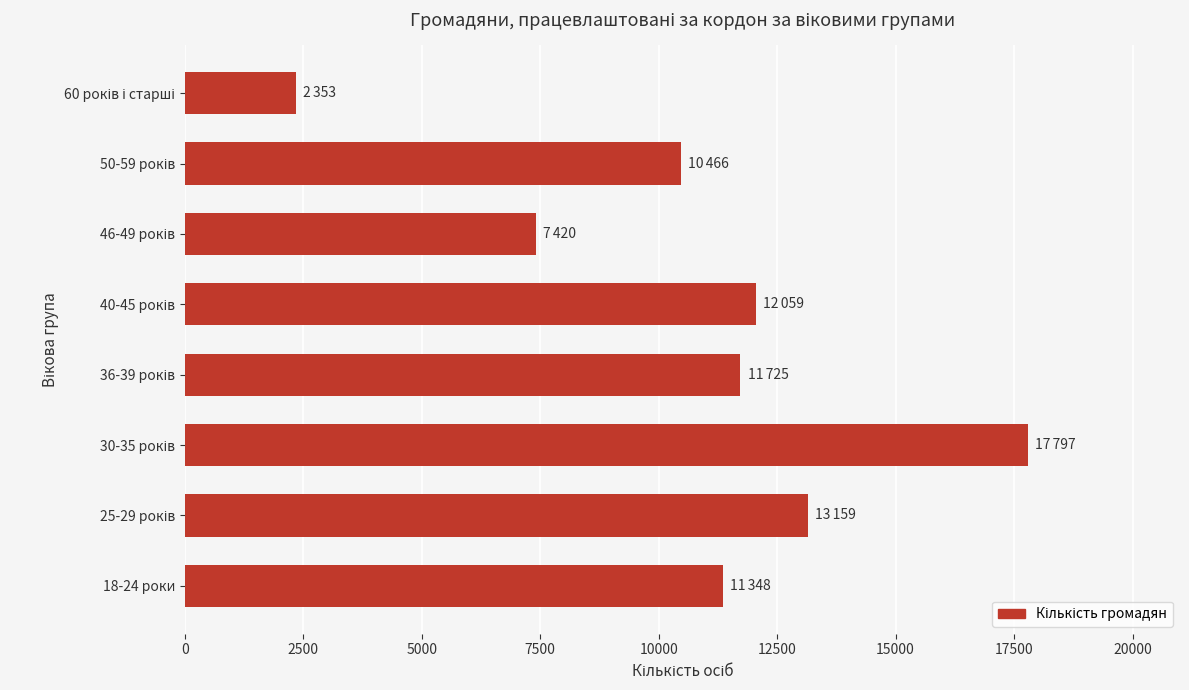

What is the approximate value at 18-24 роки, to the nearest 100?

11300